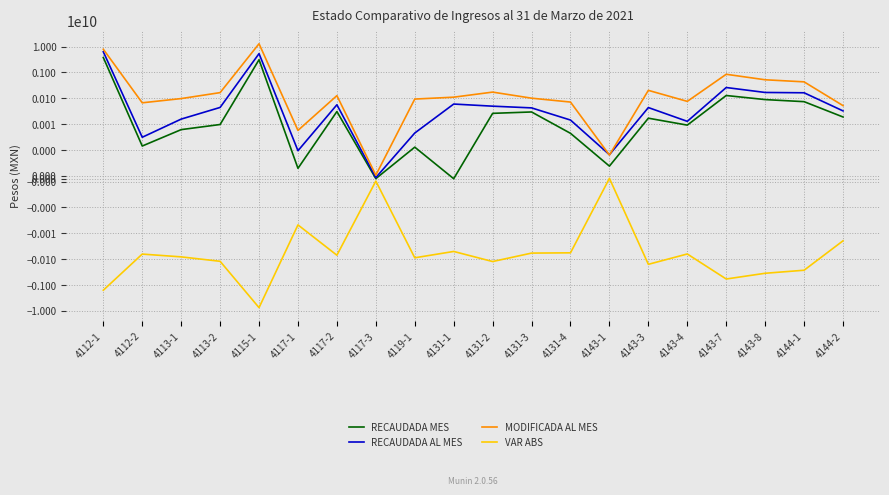

Reading left to right, what are all the values shown in this chart?

RECAUDADA MES: 4112-1=3748327381.0	4112-2=1420257.0	4113-1=6118674.6	4113-2=9643825.3	4115-1=3082634565.6	4117-1=361772.0	4117-2=30554393.9	4117-3=2870.0	4119-1=1284508.0	4131-1=0.0	4131-2=26045272.6	4131-3=29457426.1	4131-4=4402136.2	4143-1=438316.0	4143-3=16912044.0	4143-4=9130586.0	4143-7=127487682.0	4143-8=88672098.0	4144-1=73705616.9	4144-2=18849236.0
RECAUDADA AL MES: 4112-1=6251776286.0	4112-2=3099754.0	4113-1=15616549.1	4113-2=44068215.4	4115-1=5305719959.1	4117-1=973983.0	4117-2=55882320.1	4117-3=40298.0	4119-1=4522272.6	4131-1=59604995.2	4131-2=49342913.6	4131-3=42370749.6	4131-4=14339017.9	4143-1=835992.0	4143-3=43586952.0	4143-4=12785039.0	4143-7=259532568.0	4143-8=167192447.0	4144-1=162515055.8	4144-2=32387488.0
MODIFICADA AL MES: 4112-1=7835996989.0	4112-2=66601987.0	4113-1=97018788.0	4113-2=164807376.0	4115-1=12779717729.0	4117-1=5701319.0	4117-2=126106617.0	4117-3=123590.0	4119-1=92880167.0	4131-1=109858765.0	4131-2=172612448.0	4131-3=100530057.0	4131-4=71145277.0	4143-1=823850.0	4143-3=201602000.0	4143-4=75651257.0	4143-7=843421876.0	4143-8=517561637.0	4144-1=429949682.0	4144-2=51866974.0
VAR ABS: 4112-1=-1584220703.0	4112-2=-63502233.0	4113-1=-81402238.9	4113-2=-120739160.6	4115-1=-7473997769.9	4117-1=-4727336.0	4117-2=-70224296.9	4117-3=-83292.0	4119-1=-88357894.4	4131-1=-50253769.8	4131-2=-123269534.4	4131-3=-58159307.4	4131-4=-56806259.1	4143-1=12142.0	4143-3=-158015048.0	4143-4=-62866218.0	4143-7=-583889308.0	4143-8=-350369190.0	4144-1=-267434626.2	4144-2=-19479486.0